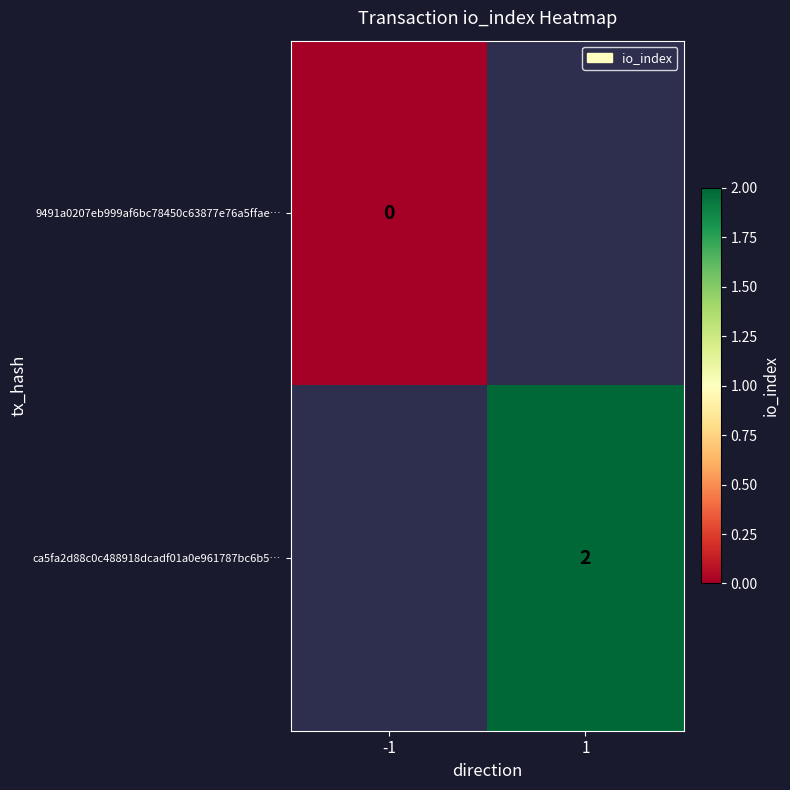

How many series are shown in this chart?

2